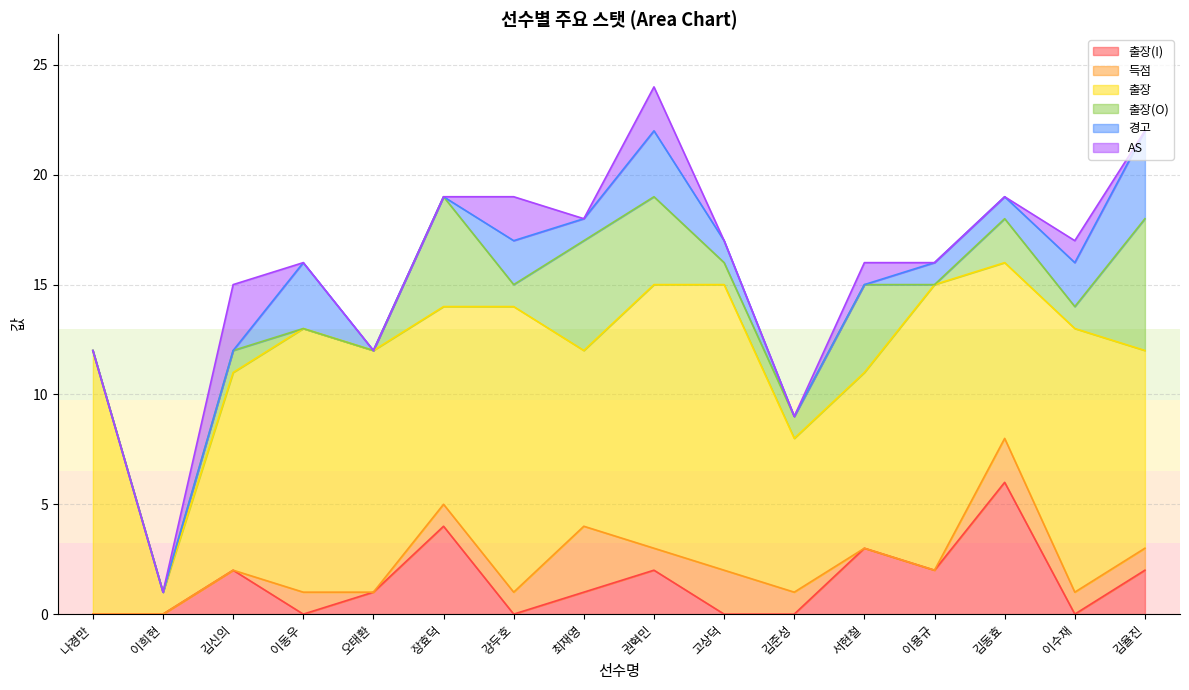

Which series has the largest range (max minus min)?

출장